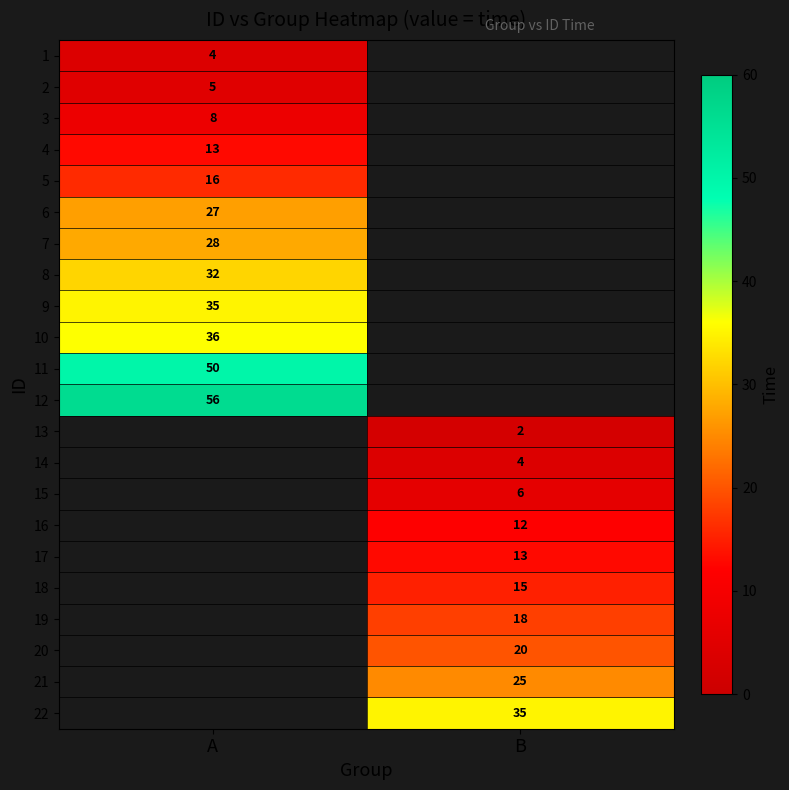

Which label corresponds to the smallest value in the chart?

B